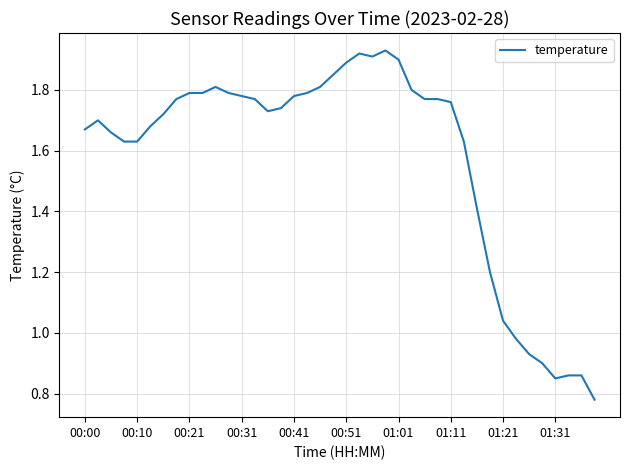

At which category does the chart reach its minimum across all series?

39